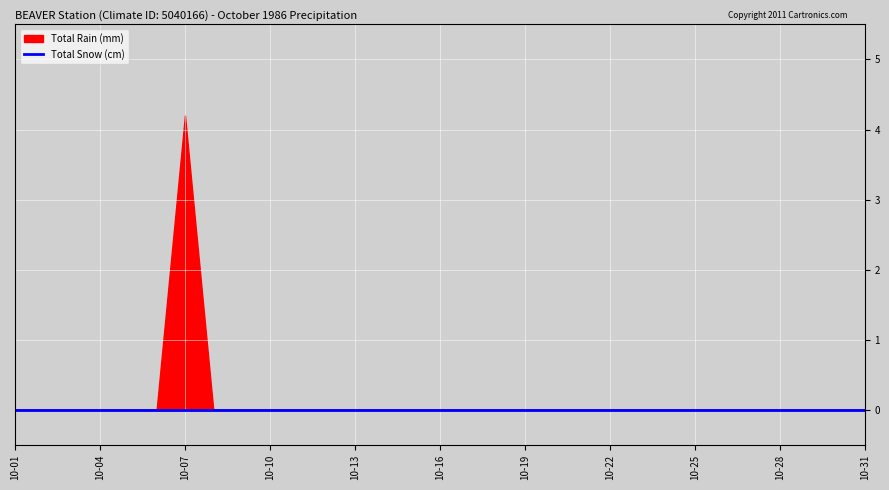

True or false: Total Snow (cm) and Total Rain (mm) cross at least once.

False